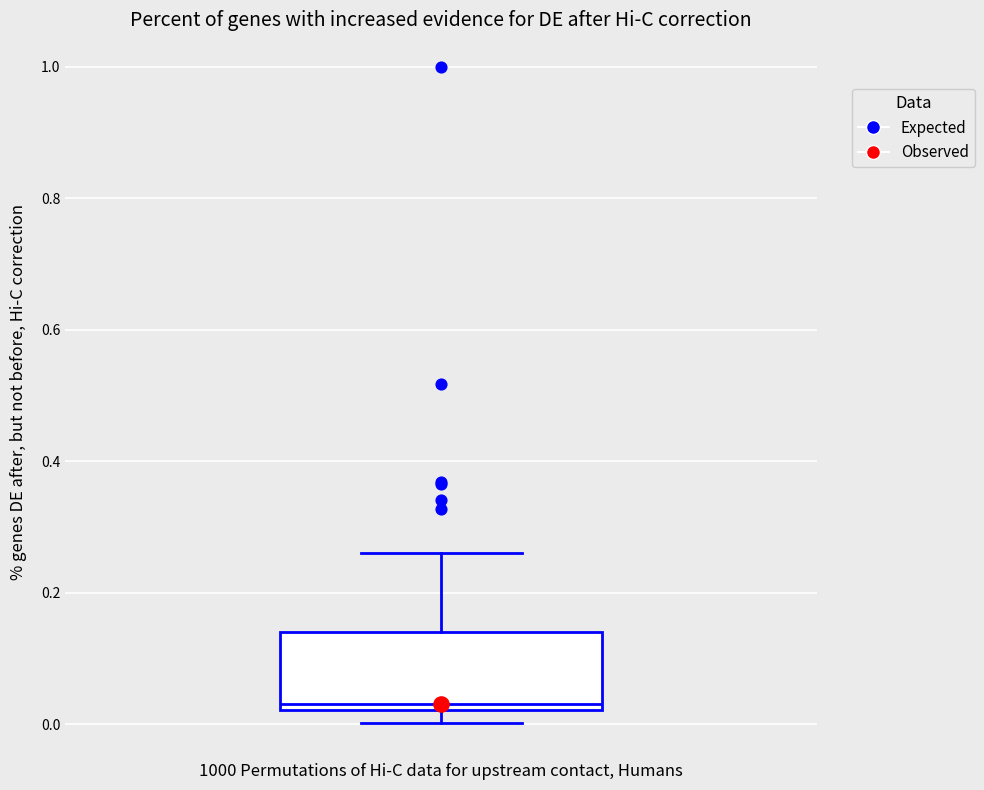

Transcribe this box plot: give where the median line is, the range the box spans, and where the two whiskers end, as read against the y-axis. The values are not printed on the chart, so give them approximately, as read against the axis.

median 0.04, box 0.02 to 0.14, whiskers 0.00 to 0.26